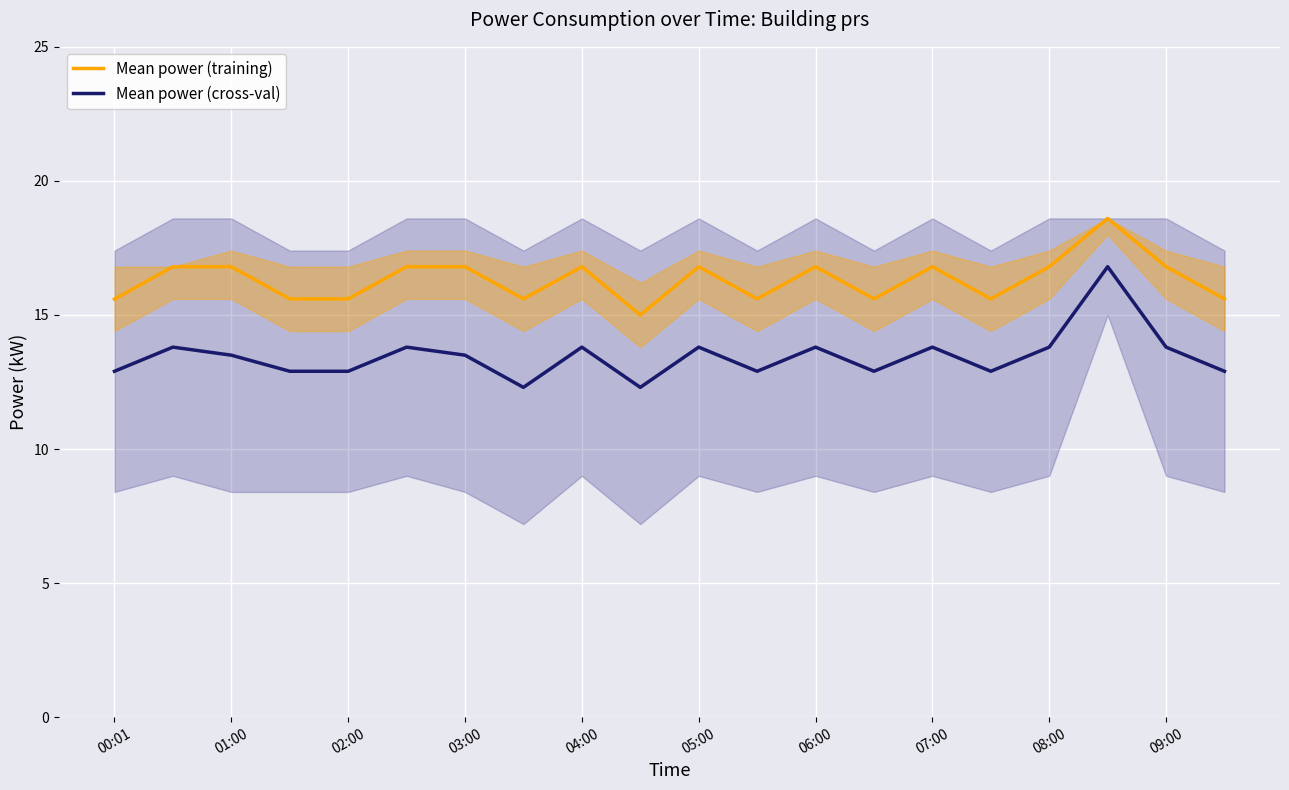

What is the sum of all Mean power (cross-val) values?

269.1